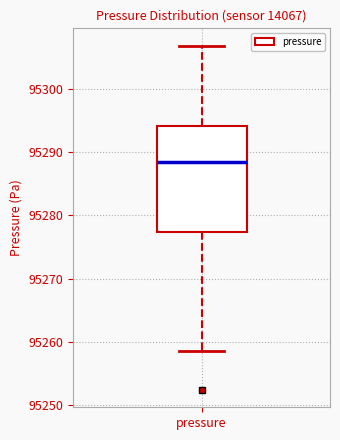

Read this box plot against the y-axis: the position of the median line, the range covered by the box, and the ends of both whiskers. The values are not printed on the chart, so give them approximately, as read against the axis.

median 95289, box 95277 to 95294, whiskers 95258 to 95307